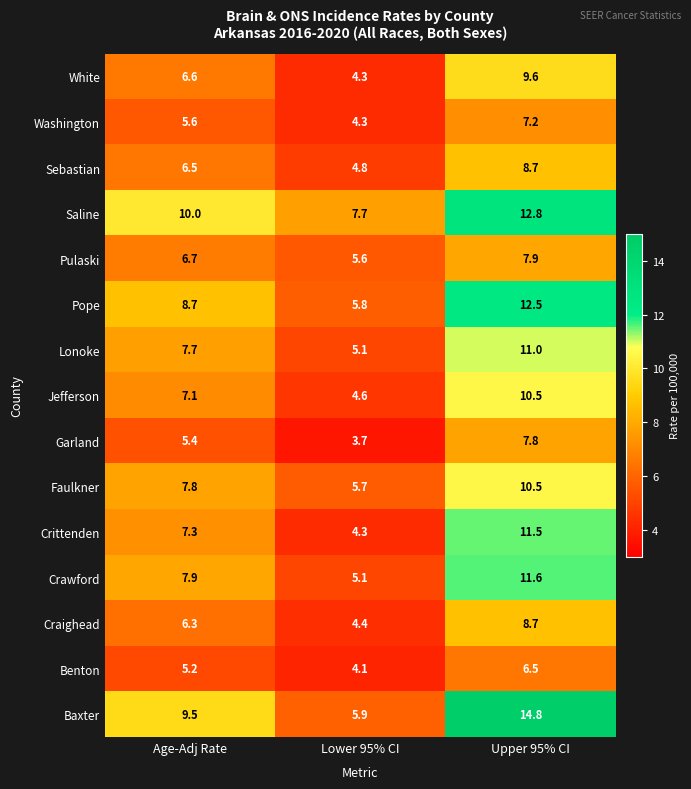

How many categories are shown in the chart?

3